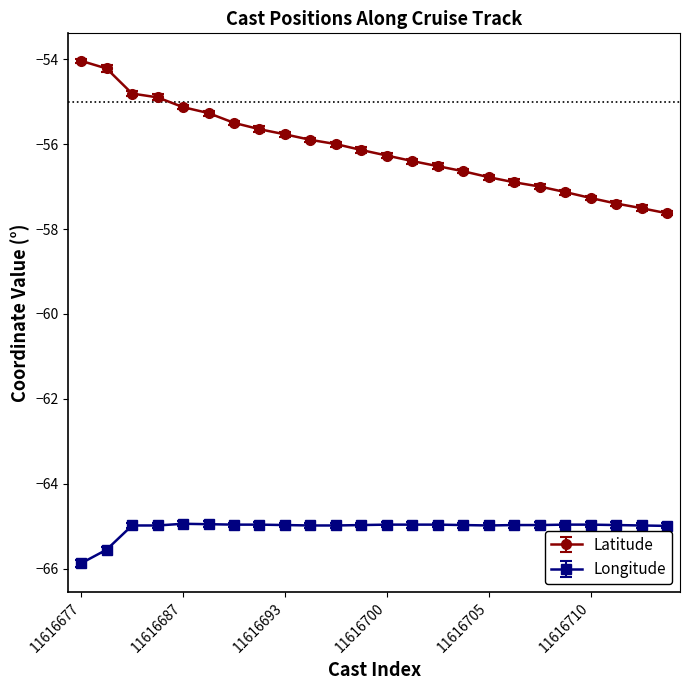

Which series has the largest range (max minus min)?

Latitude